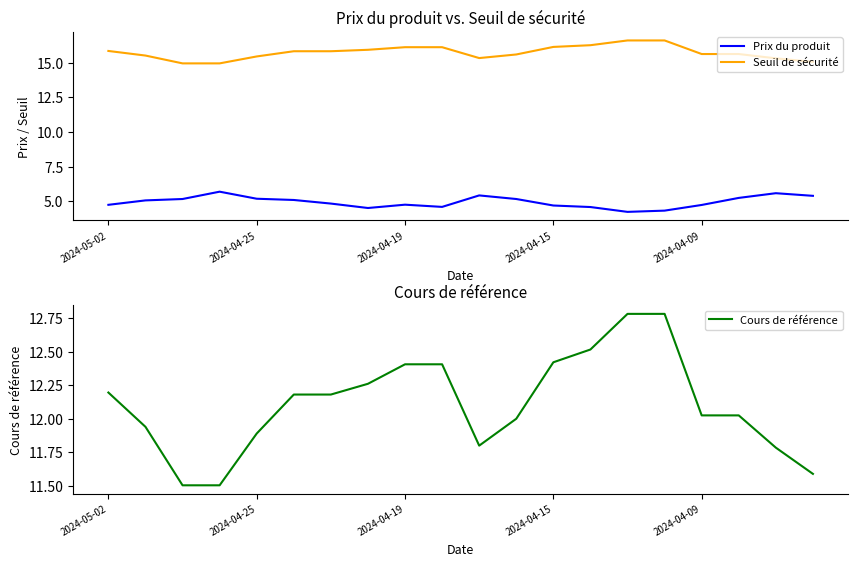

Which series has the largest total across all categories?

Seuil de sécurité